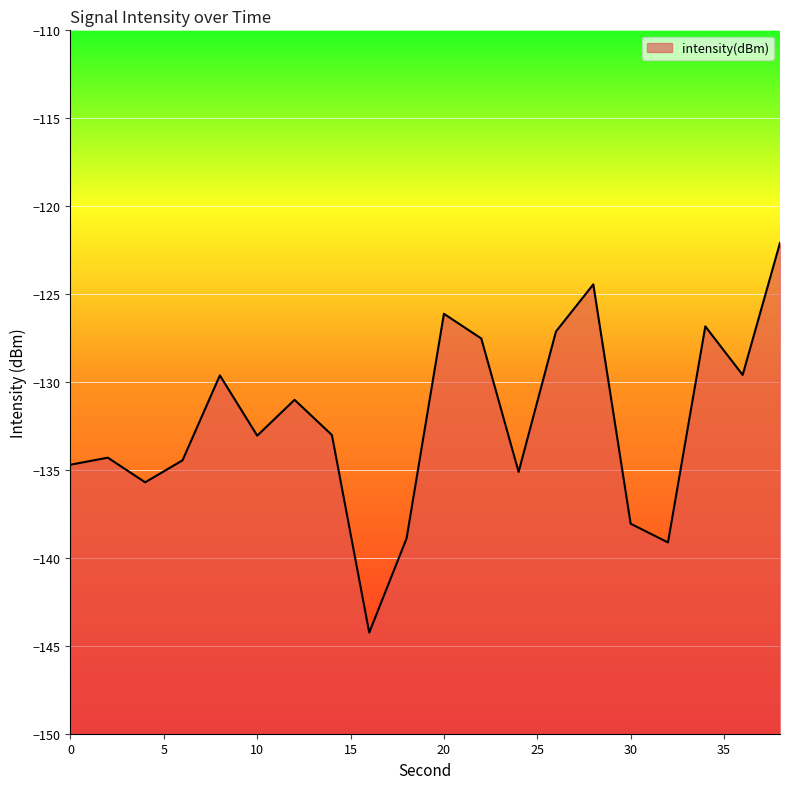

How many distinct data groups are displayed?

1